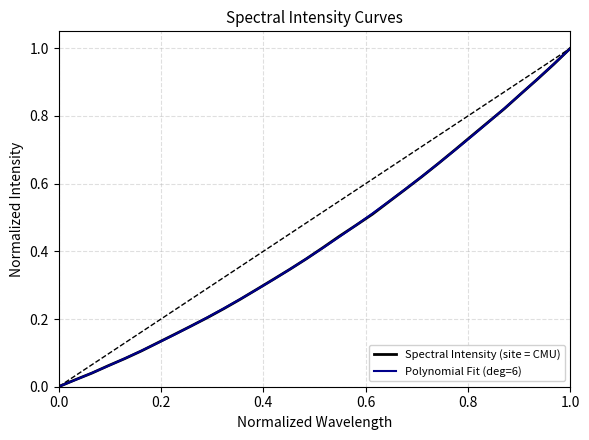

Which series has the largest range (max minus min)?

Spectral Intensity (site = CMU)